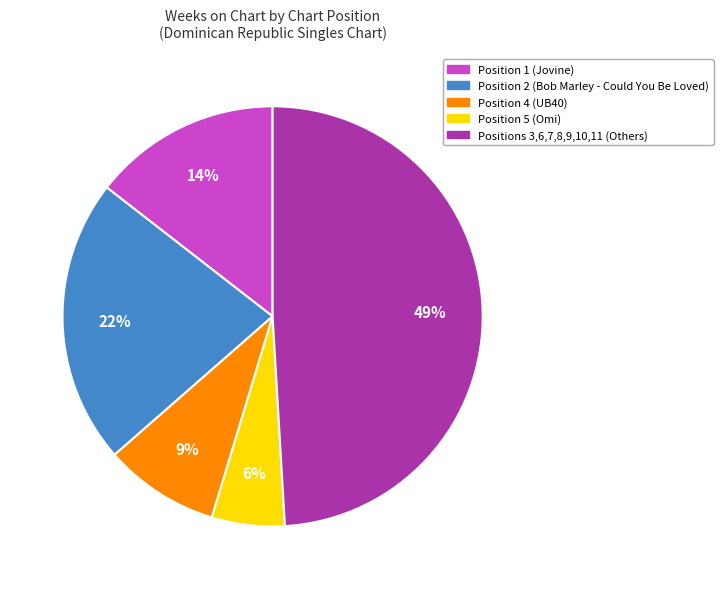

To the nearest percent, what is the average slice percentage?

20%